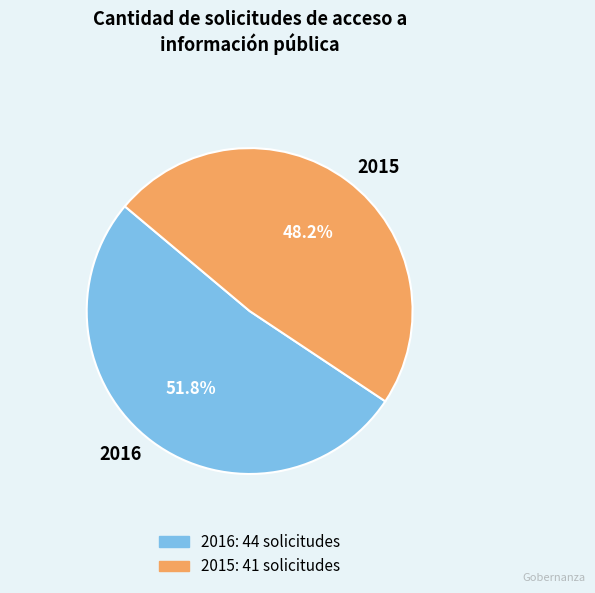

Combined, do 2016 and 2015 account for over 50%?

Yes